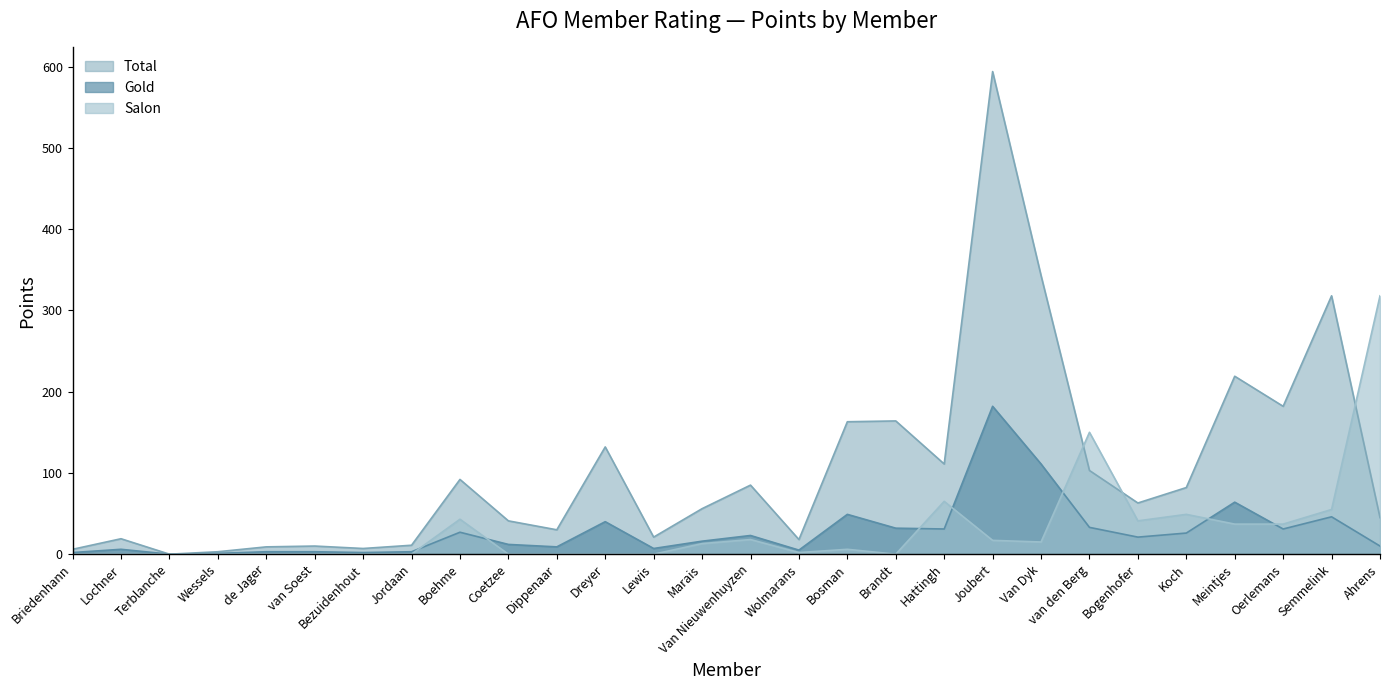

Is the value of Gold at Semmelink greater than the value of Total at Briedenhann?

Yes